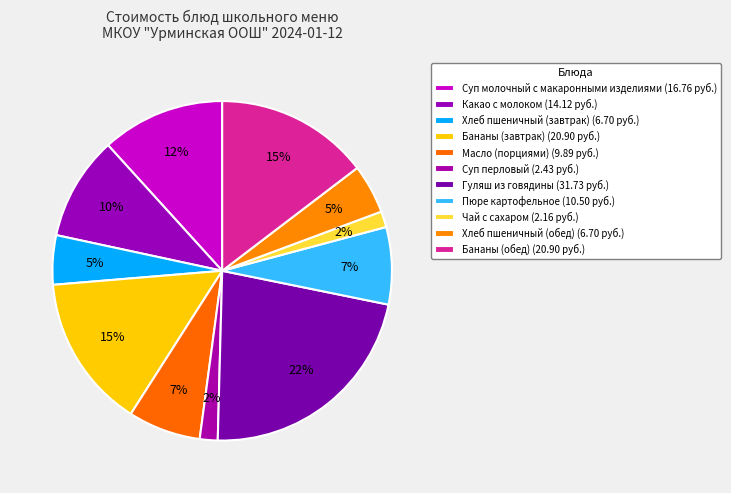

To the nearest percent, what percentage of the pie is Масло (порциями)?

7%